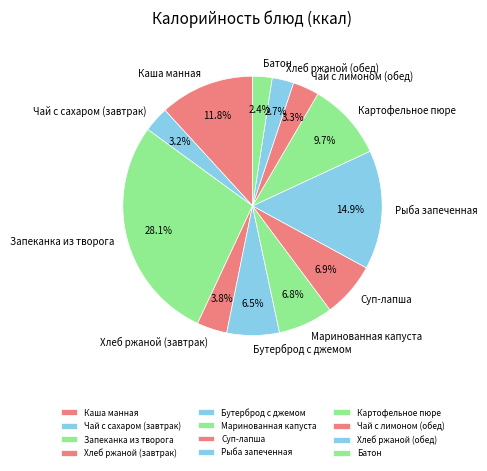

Between Картофельное пюре and Запеканка из творога, which is larger?

Запеканка из творога